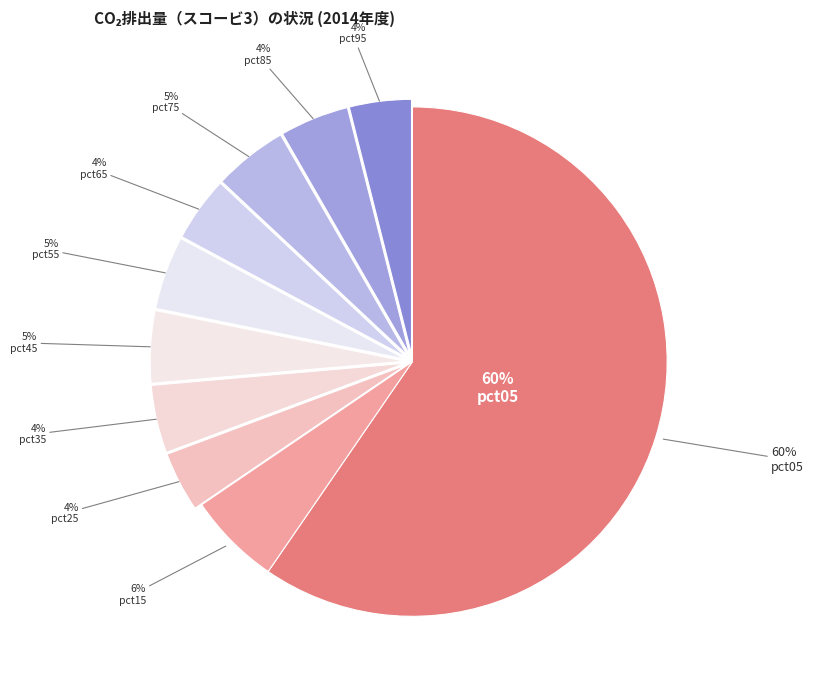

Count the number of slices in the pie.

10